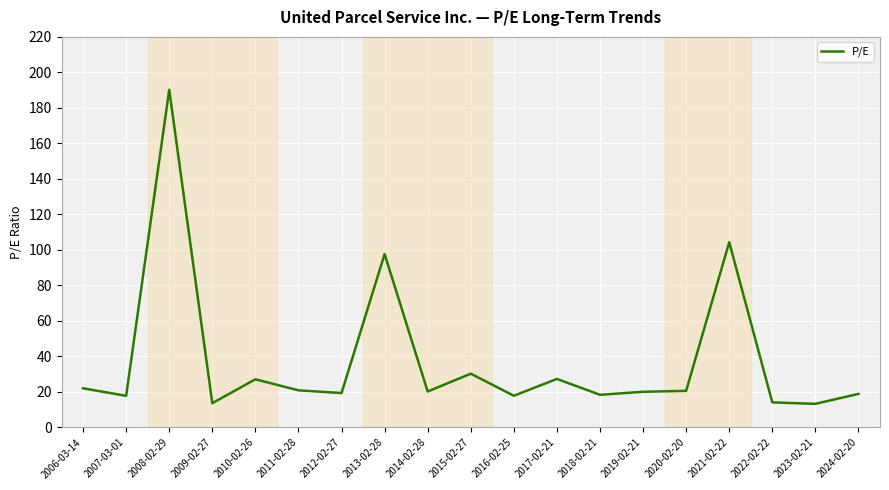

Where is the first local minimum?

2007-03-01